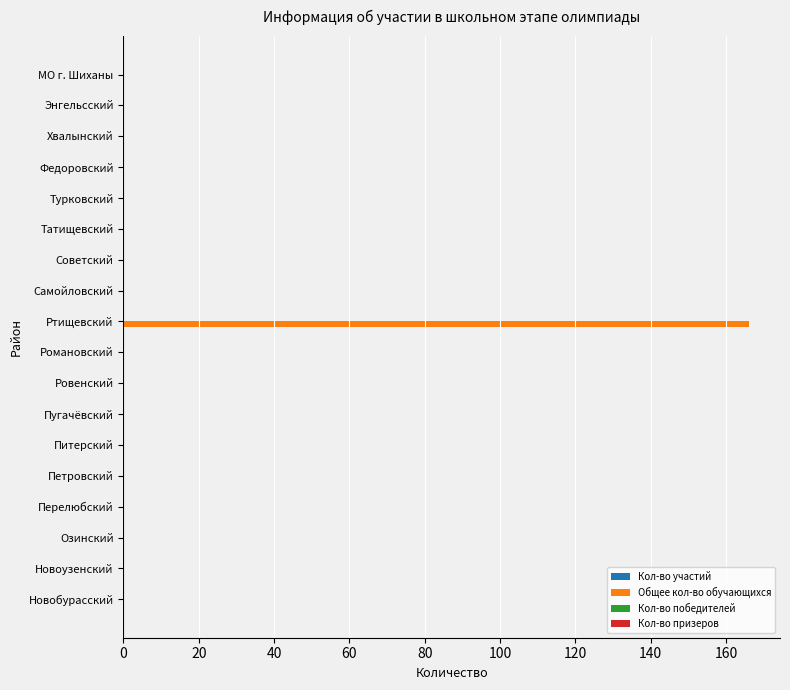

The value at Новобурасский is 0. True or false?

True